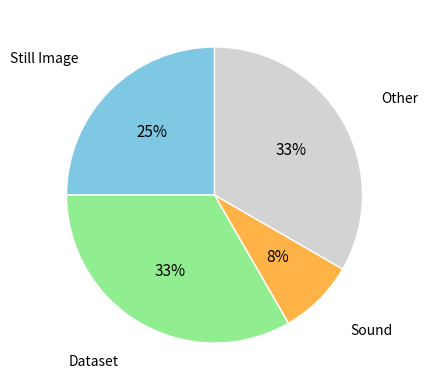

What is the ratio of the value at Dataset to the value at Other?

1.0